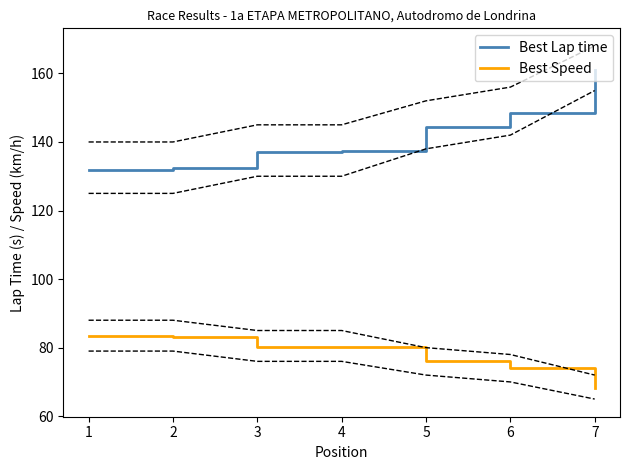

What are all the series names shown in the legend?

Best Lap time, Best Speed